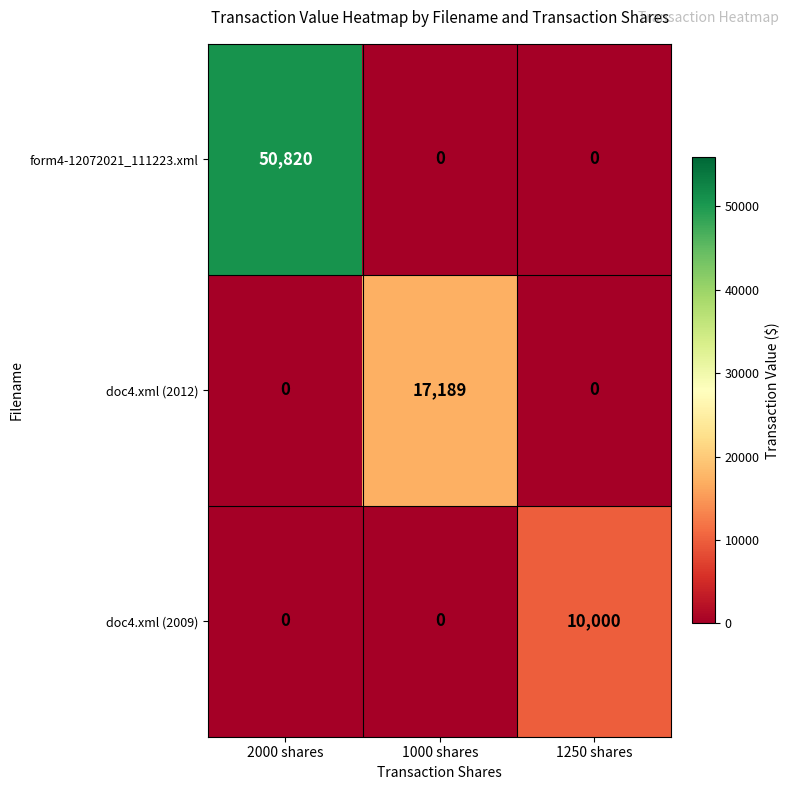

What is the difference between the maximum and minimum values in the doc4.xml (2012) series?

17189